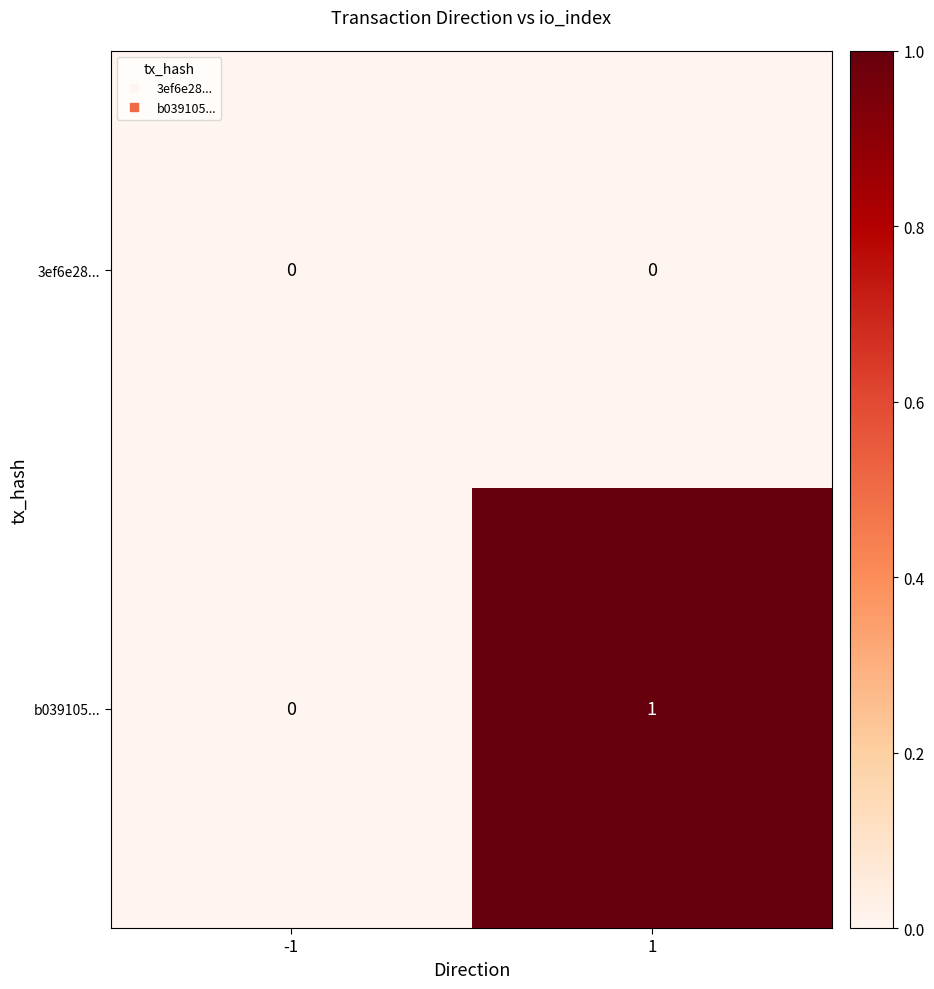

Which series has the widest spread of values?

b039105...